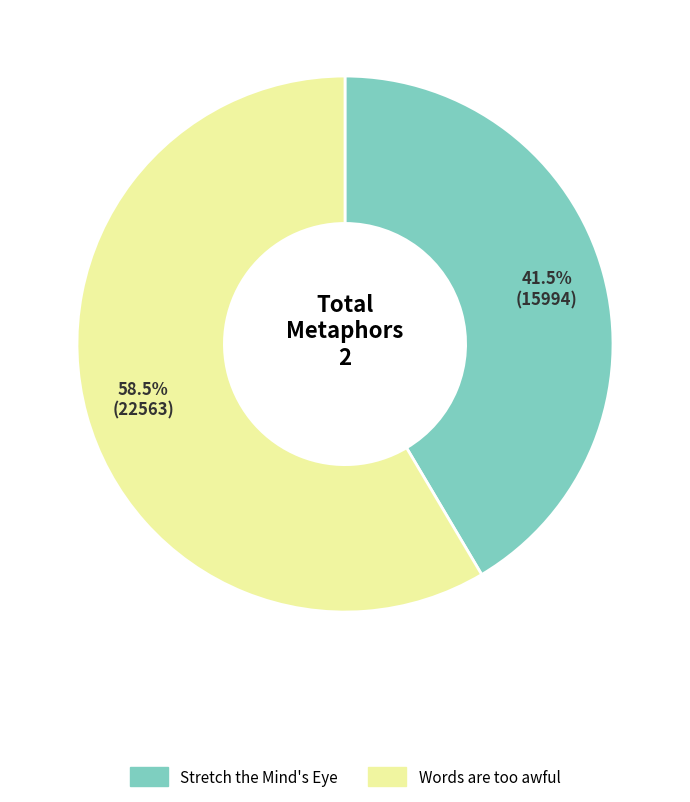

Combined, do Words are too awful and Stretch the Mind's Eye account for over 50%?

Yes